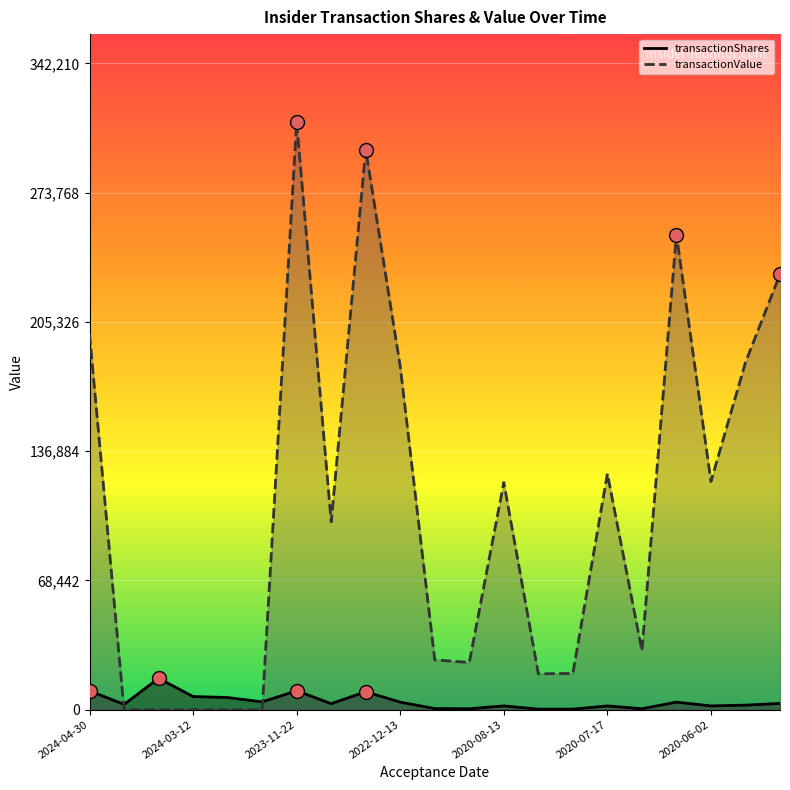

What is the difference between the highest and lowest values at 2020-08-13?

118313